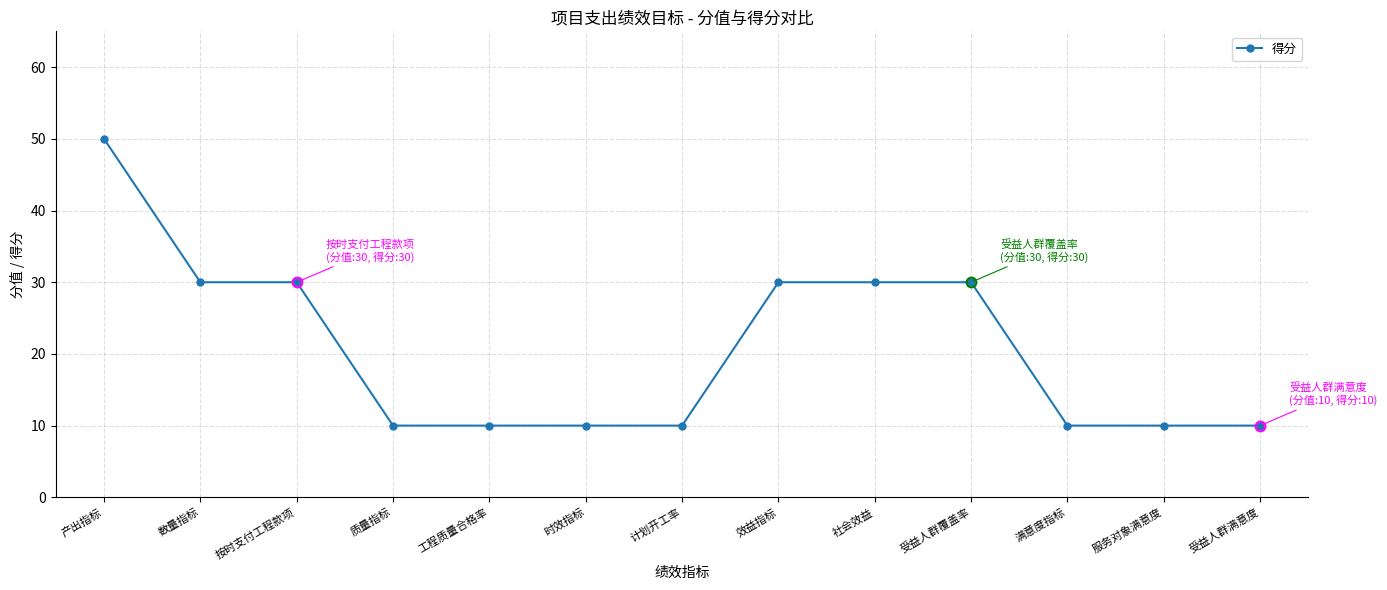

True or false: the data shows 10 at 受益人群满意度.

True